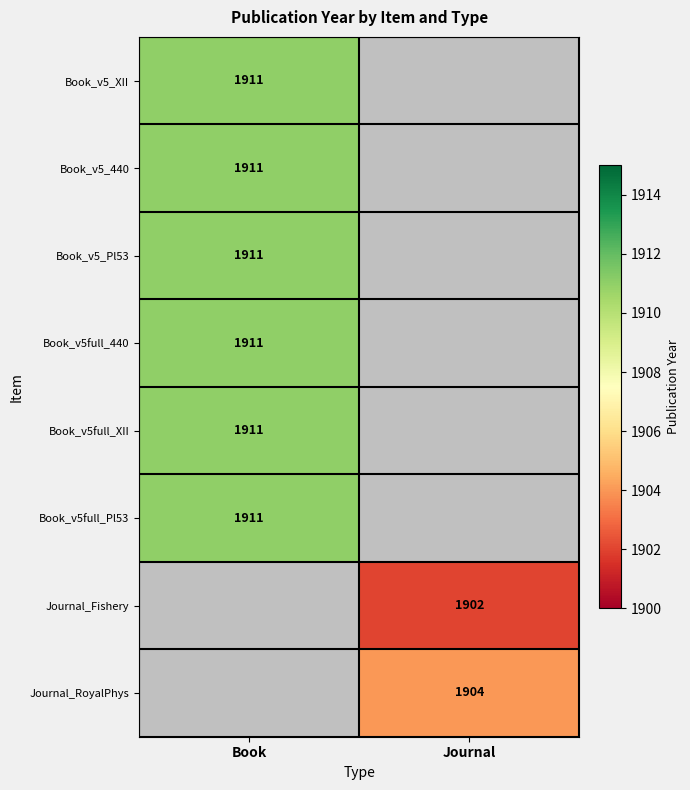

True or false: Book_v5full_440 has a value of 1911 at Book.

True